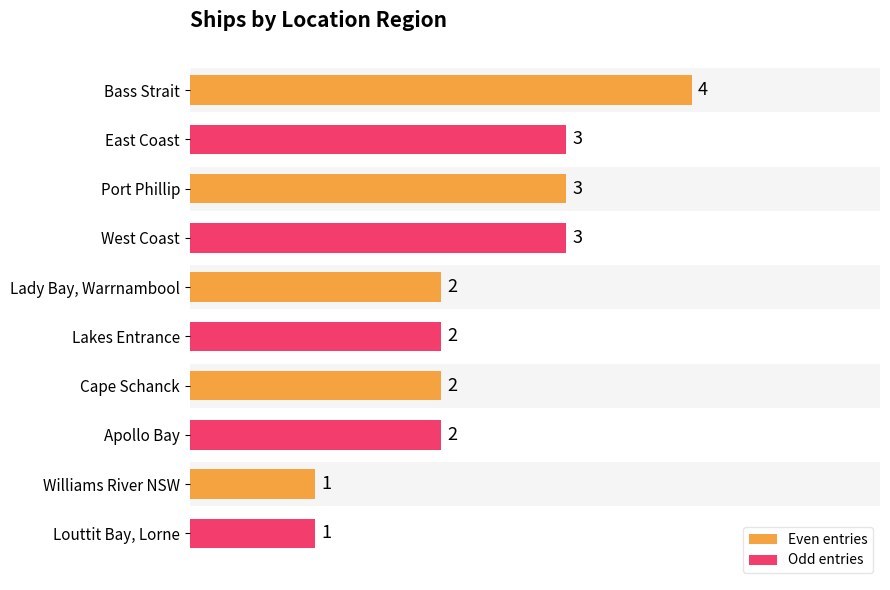

How many distinct data groups are displayed?

1